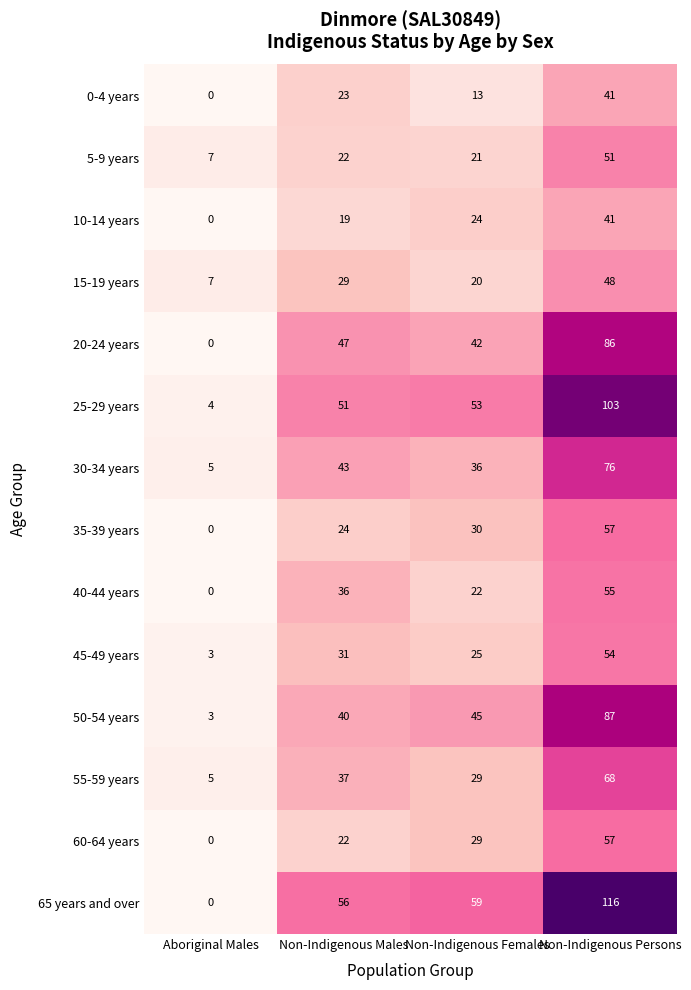

At which category is the sum across all series the highest?

Non-Indigenous Persons